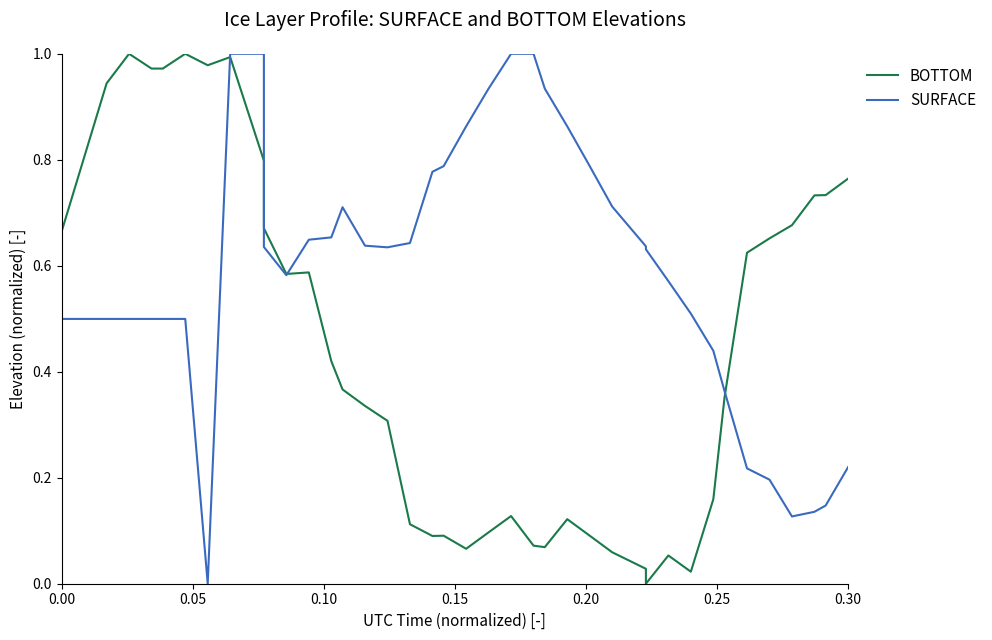

Rank the series by their average value, from lowest to highest.

BOTTOM, SURFACE